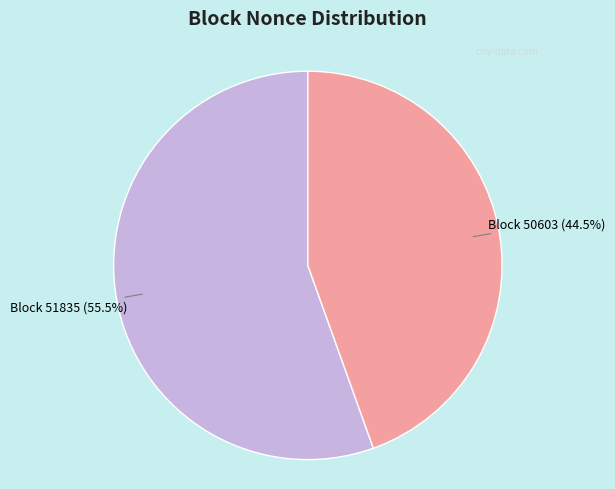

Which category accounts for the majority?

Block 51835